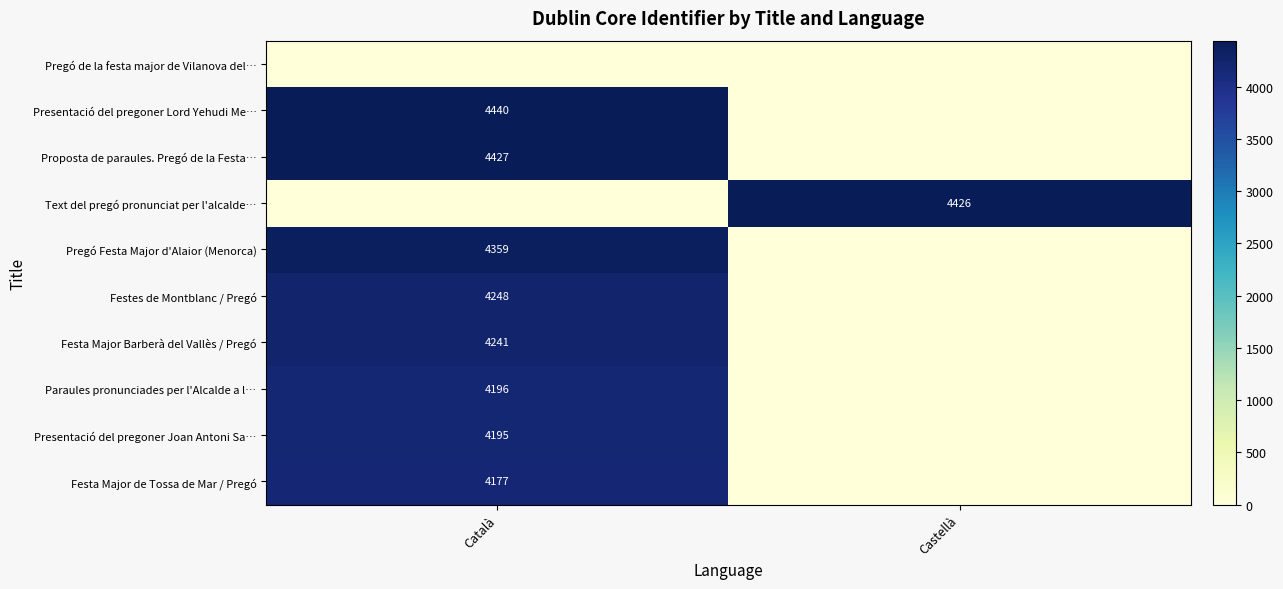

True or false: Festa Major de Tossa de Mar / Pregó has a value of 7006 at Català.

False